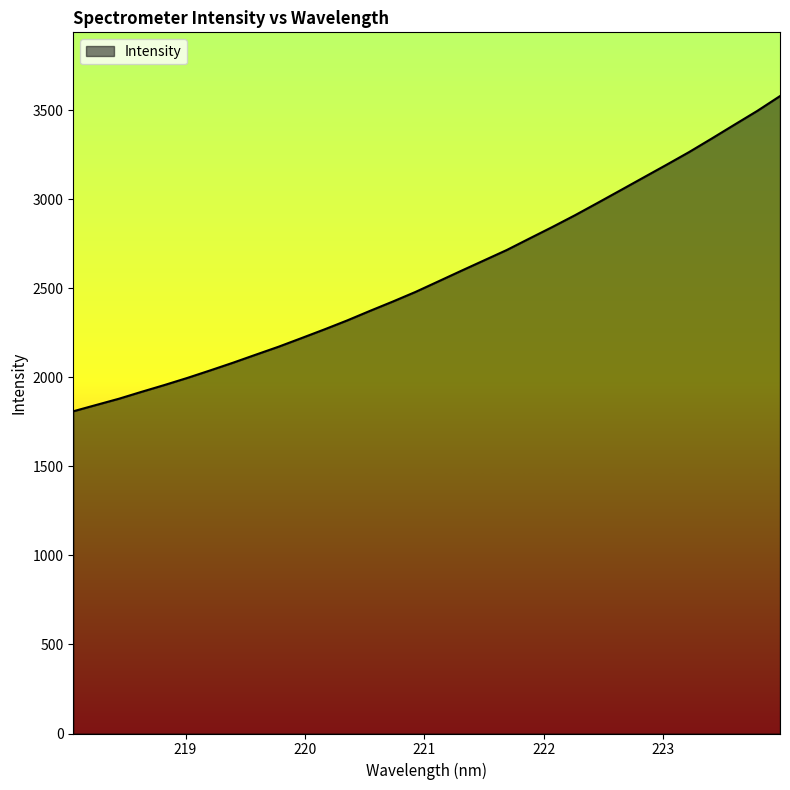

What is the minimum value shown in the chart?

1808.8